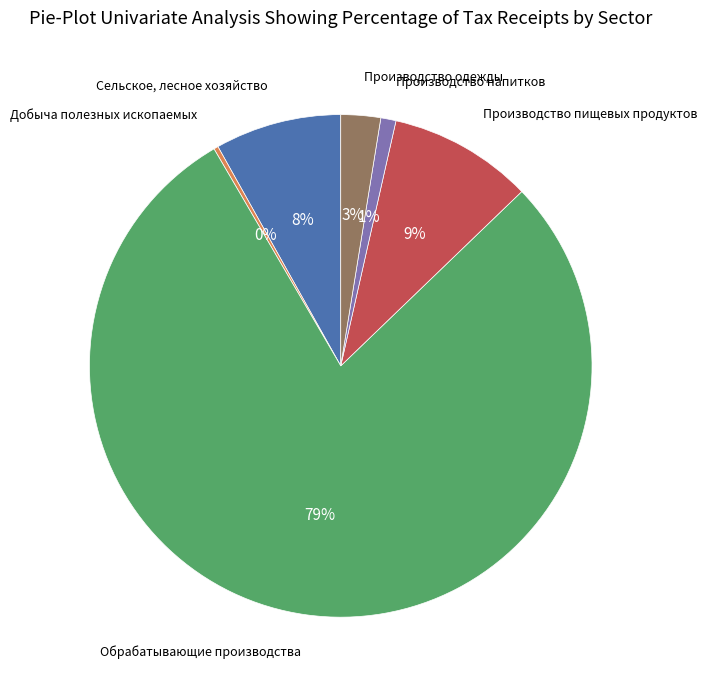

To the nearest percent, what is the difference between the largest and smallest slice percentages?

79%